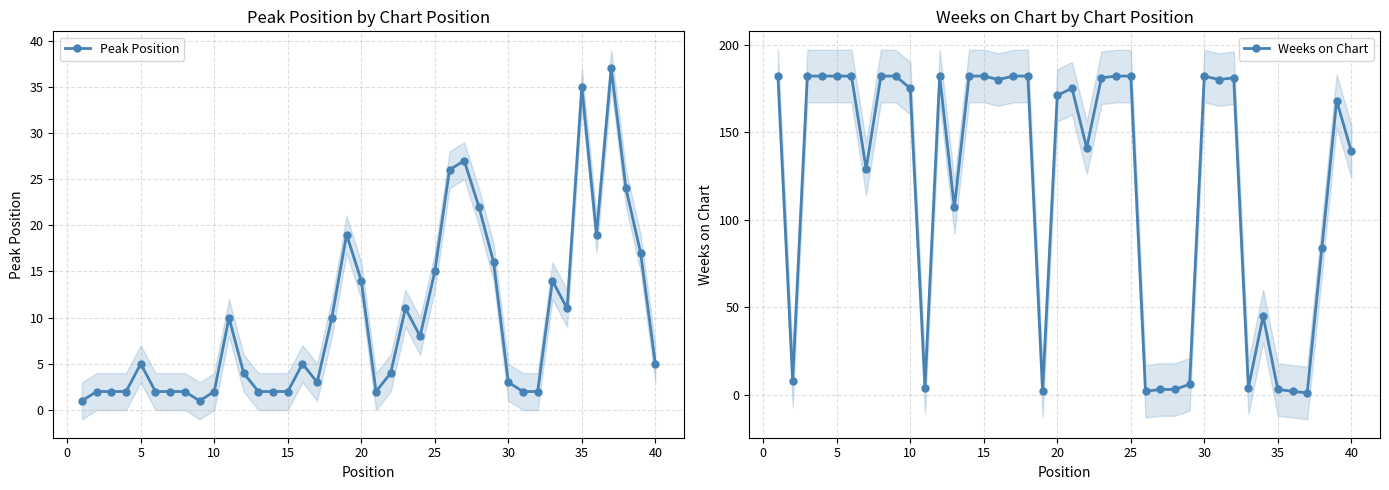

Reading left to right, list all the values displayed in this chart.

Peak Position: 1	2	2	2	5	2	2	2	1	2	10	4	2	2	2	5	3	10	19	14	2	4	11	8	15	26	27	22	16	3	2	2	14	11	35	19	37	24	17	5
Weeks on Chart: 182	8	182	182	182	182	129	182	182	175	4	182	107	182	182	180	182	182	2	171	175	141	181	182	182	2	3	3	6	182	180	181	4	45	3	2	1	84	168	139